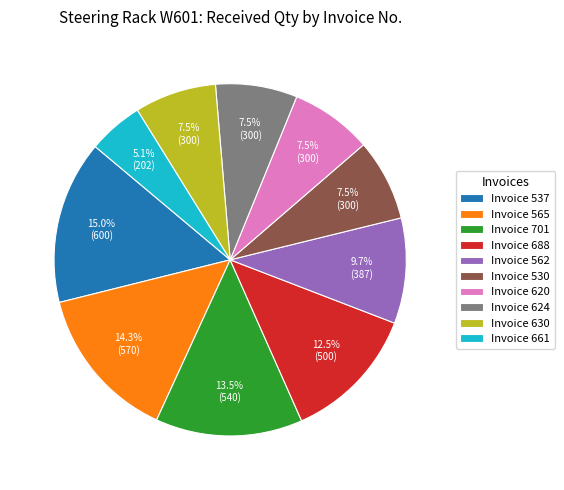

Do Invoice 701 and Invoice 537 together represent more than half of the pie?

No